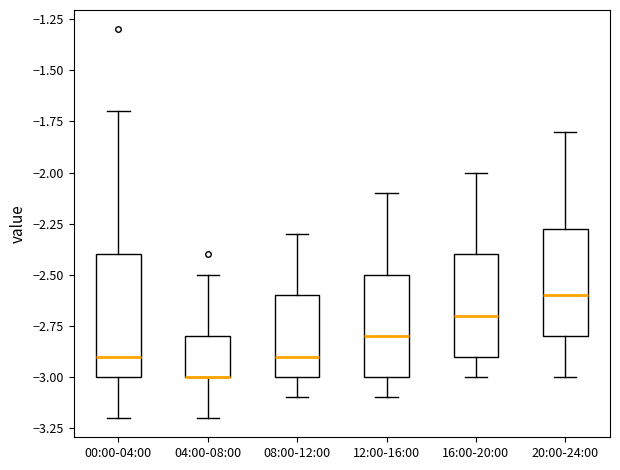

Where does the median line of the box for 12:00-16:00 sit on the y-axis? The values are not printed on the chart, so give them approximately, as read against the axis.

-2.80